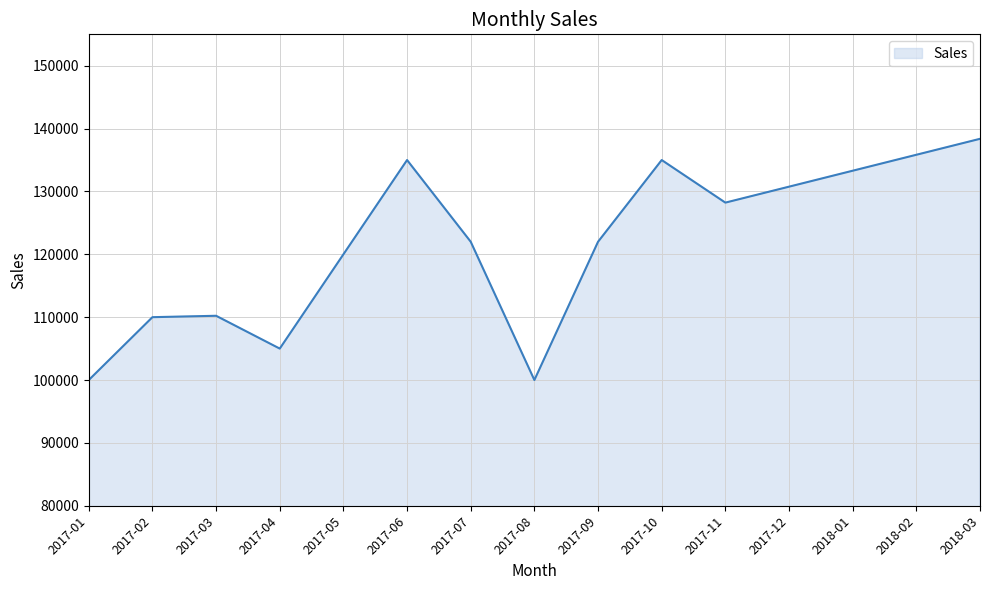

The value at 2018-02 is 214066.2. True or false?

False